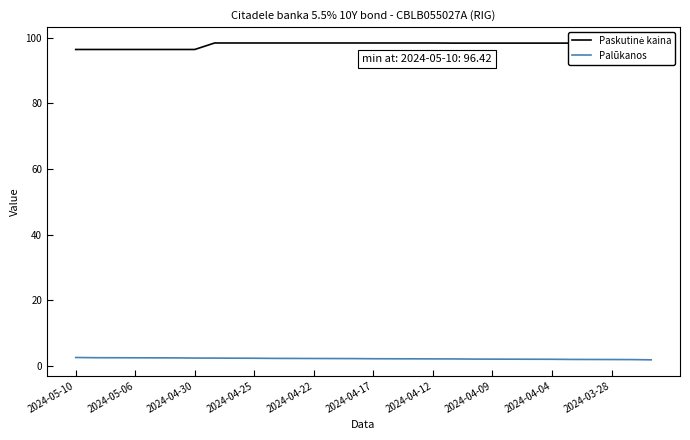

What is the maximum value for Palūkanos?

2.6